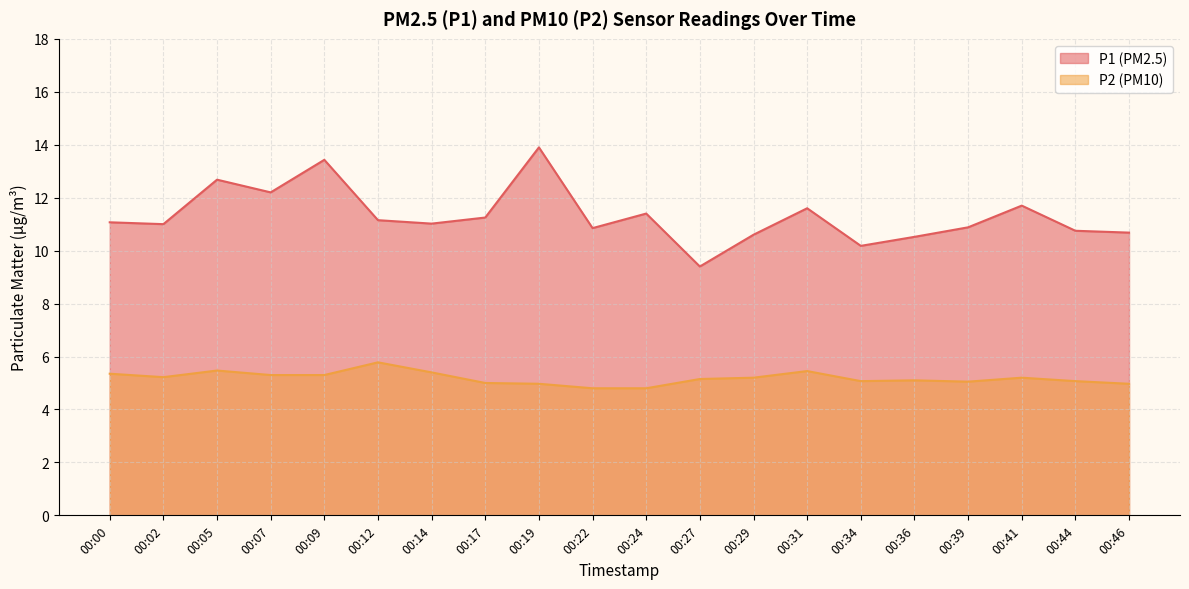

What is the average value of the P2 series?

5.2